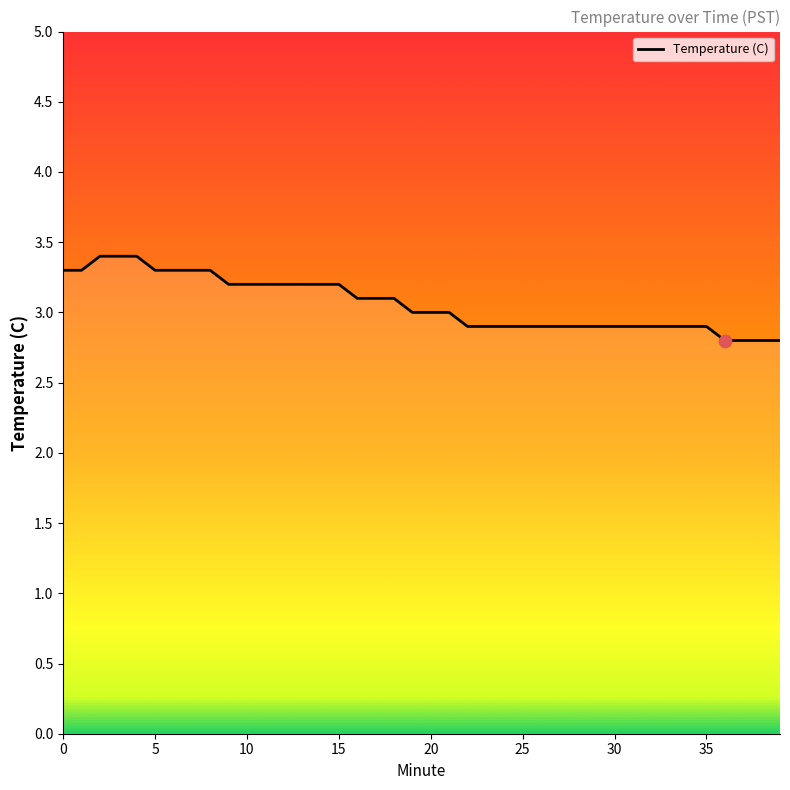

What is the change in value from 17 to 33?

-0.2